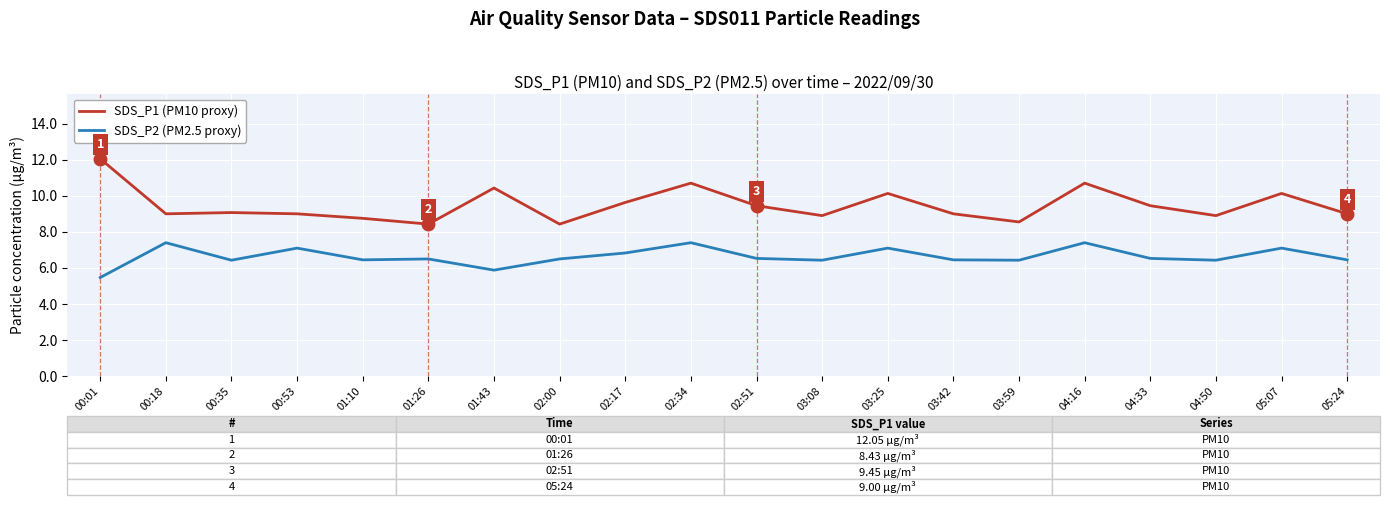

What is the sum of all SDS_P2 (PM2.5 proxy) values?

132.8